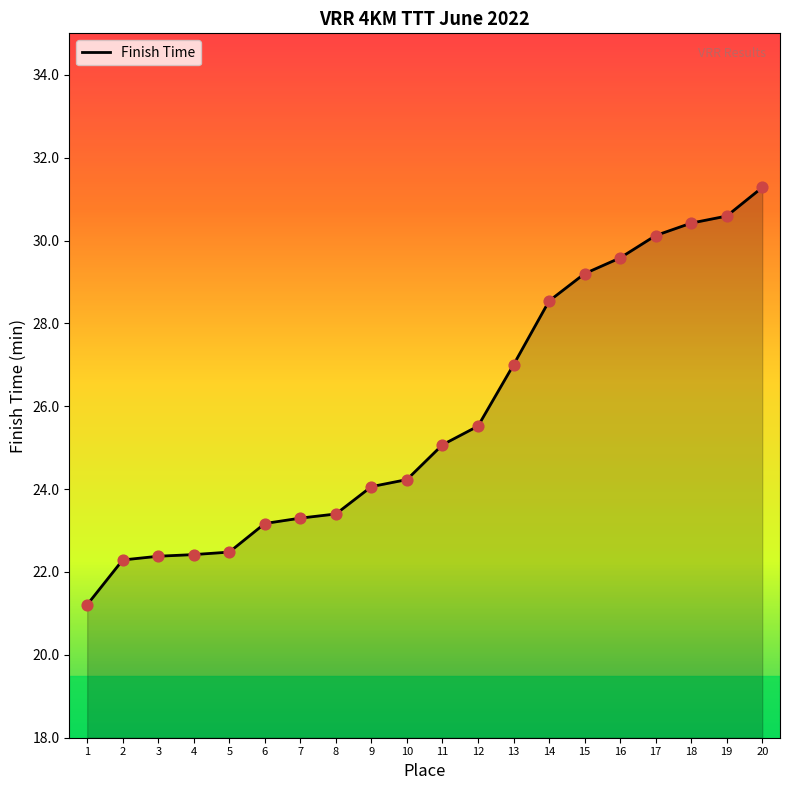

Between 14 and 19, which is larger?

19